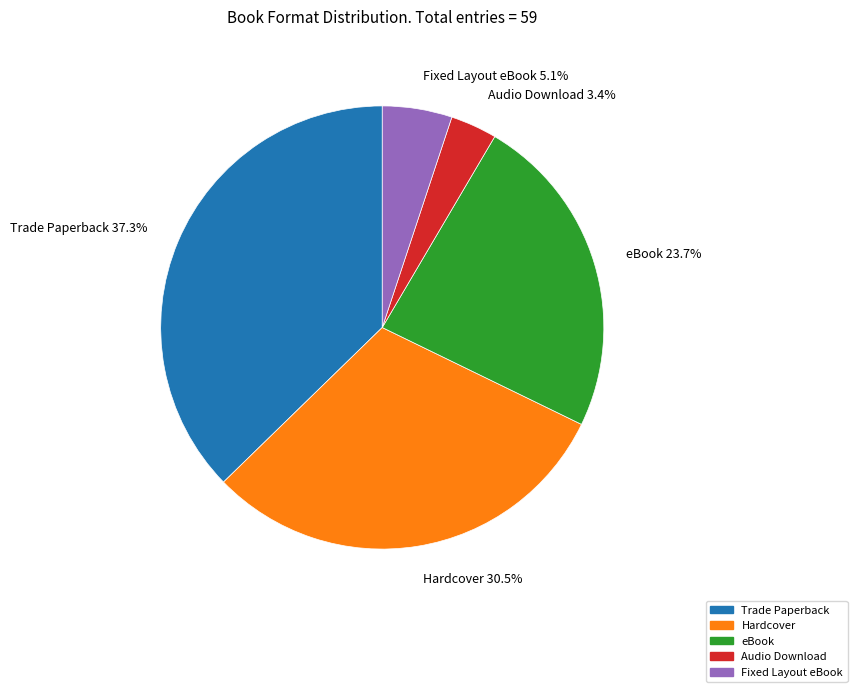

To the nearest percent, what portion does Trade Paperback represent?

37%